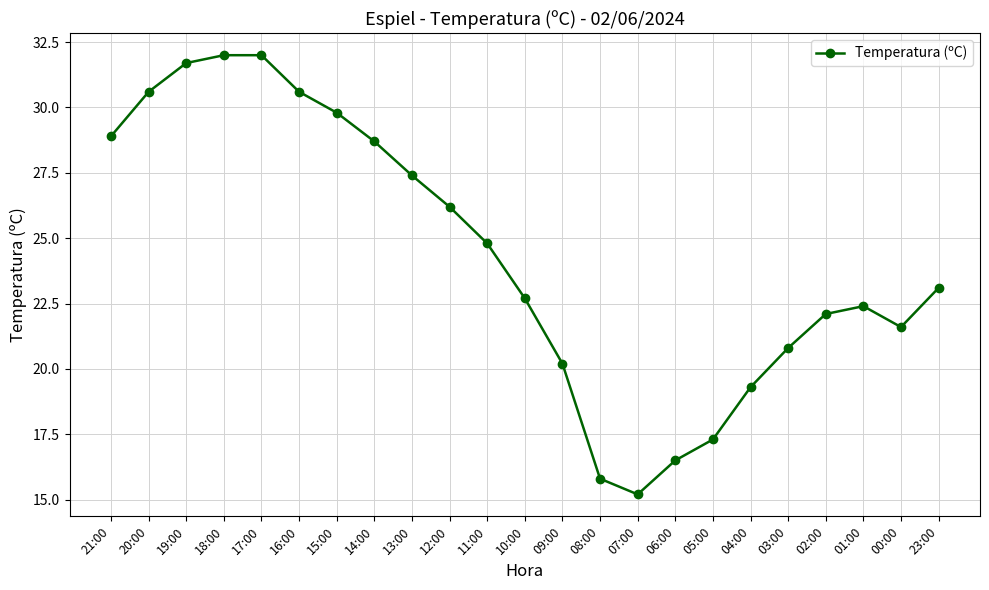

What position from the left is 18:00?

4